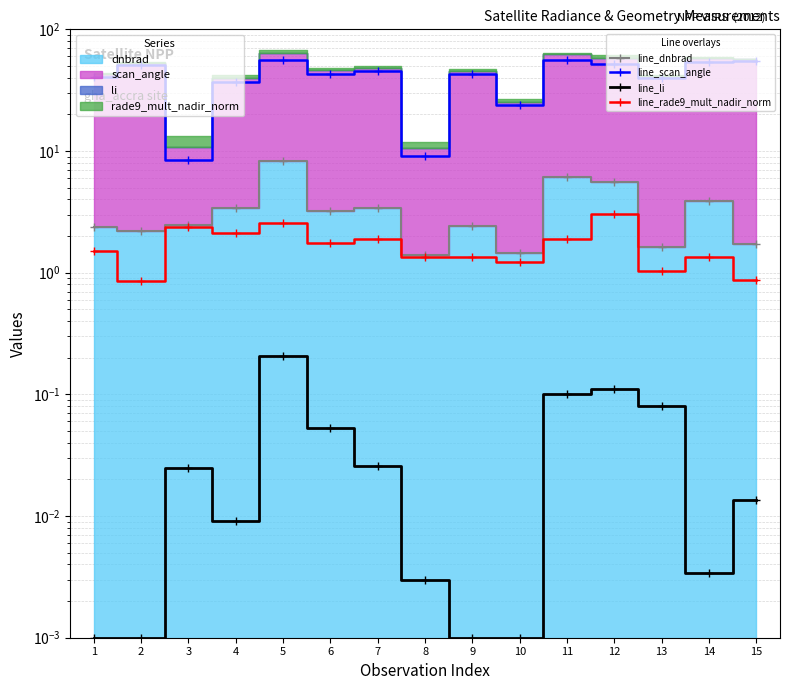

What is the difference between the maximum and minimum values in the line_scan_angle series?

47.7